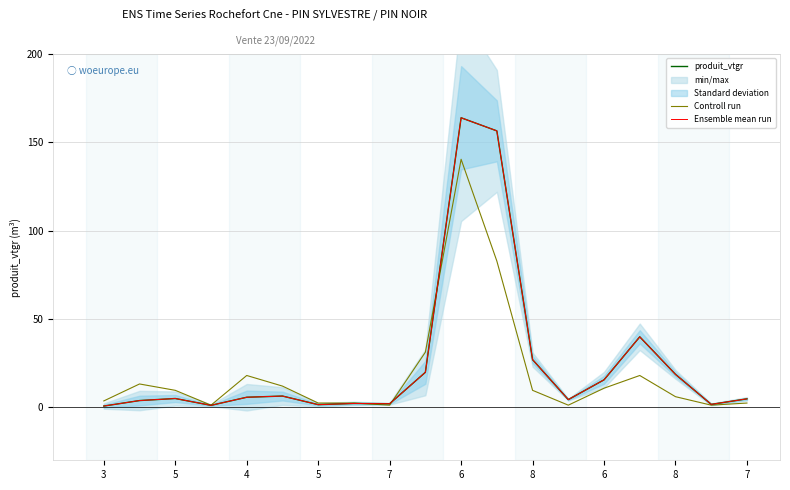

Between 5 and 5, which series saw the biggest shift?

Controll run